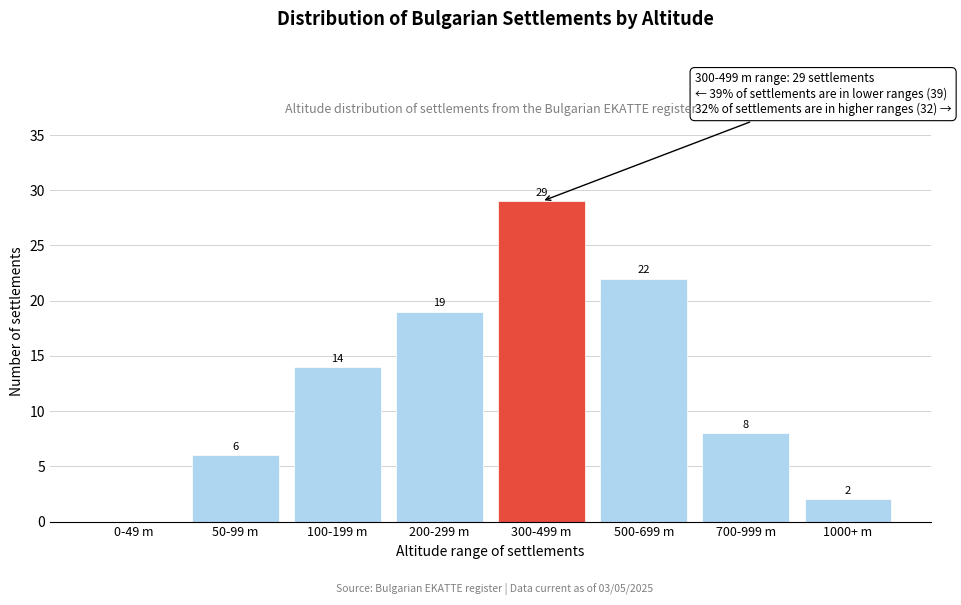

Reading left to right, what are all the values shown in this chart?

0-49 m=0	50-99 m=6	100-199 m=14	200-299 m=19	300-499 m=29	500-699 m=22	700-999 m=8	1000+ m=2